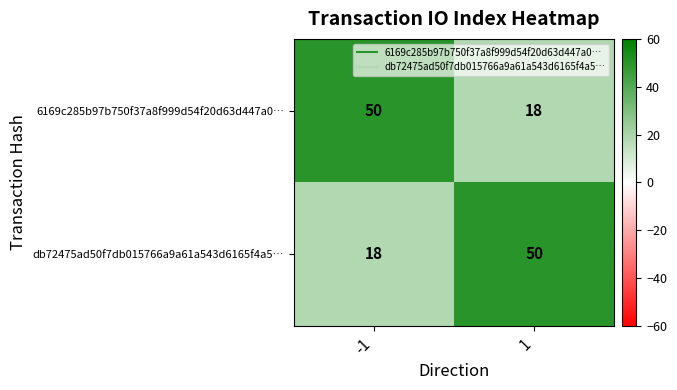

Reading right to left, what are all the values shown in this chart?

6169c285b97b750f37a8f999d54f20d63d447a0…: 1=18	-1=50
db72475ad50f7db015766a9a61a543d6165f4a5…: 1=50	-1=18